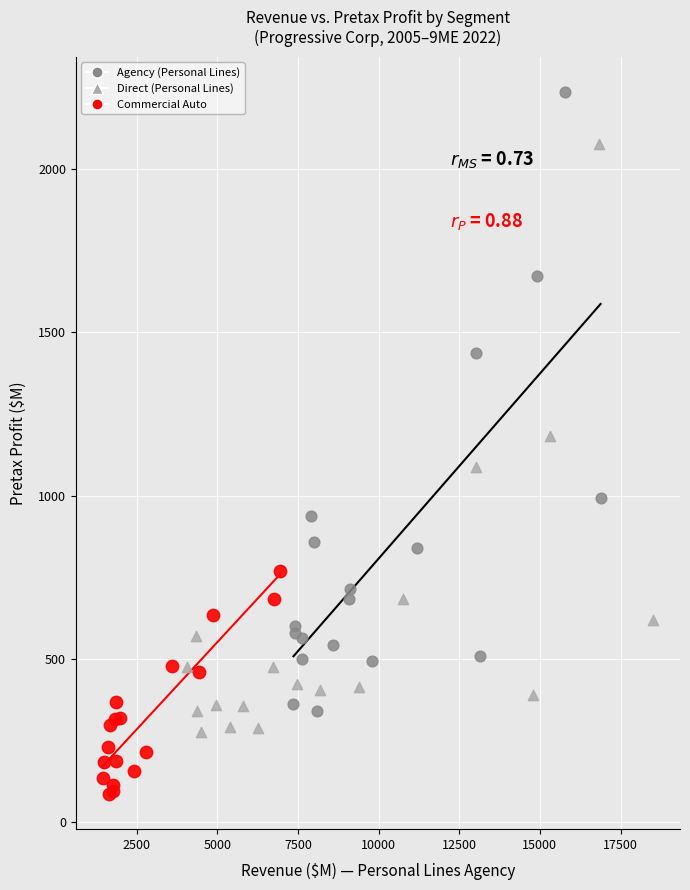

Which series reaches the maximum Y coordinate?

Agency (Personal Lines)